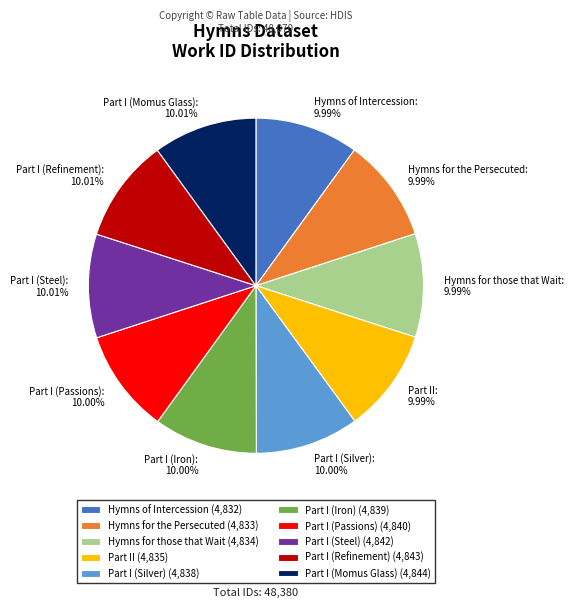

Does any single category account for the majority?

No